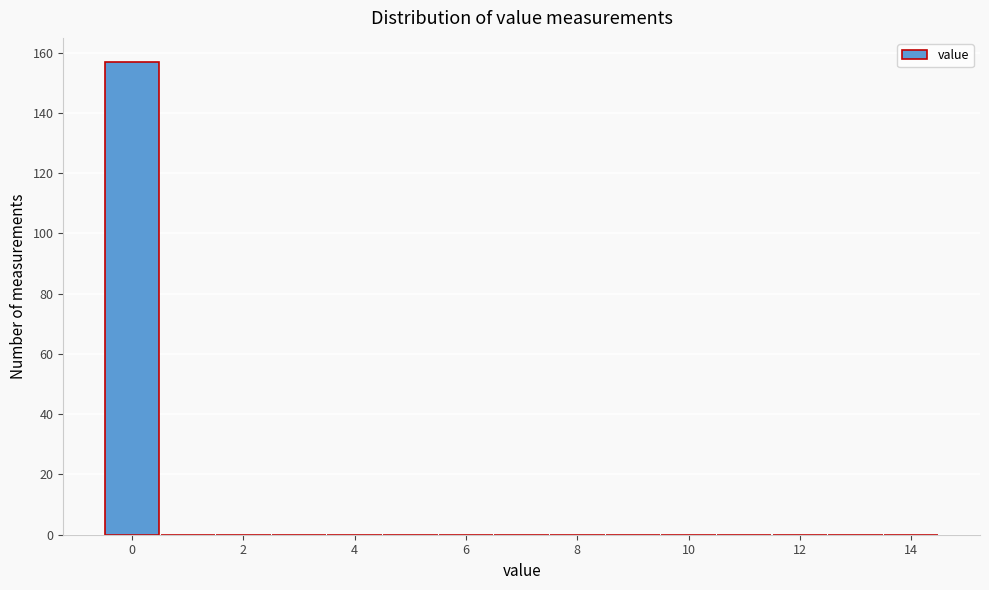

Which range on the x-axis has the tallest bar?

-0.5 to 0.5